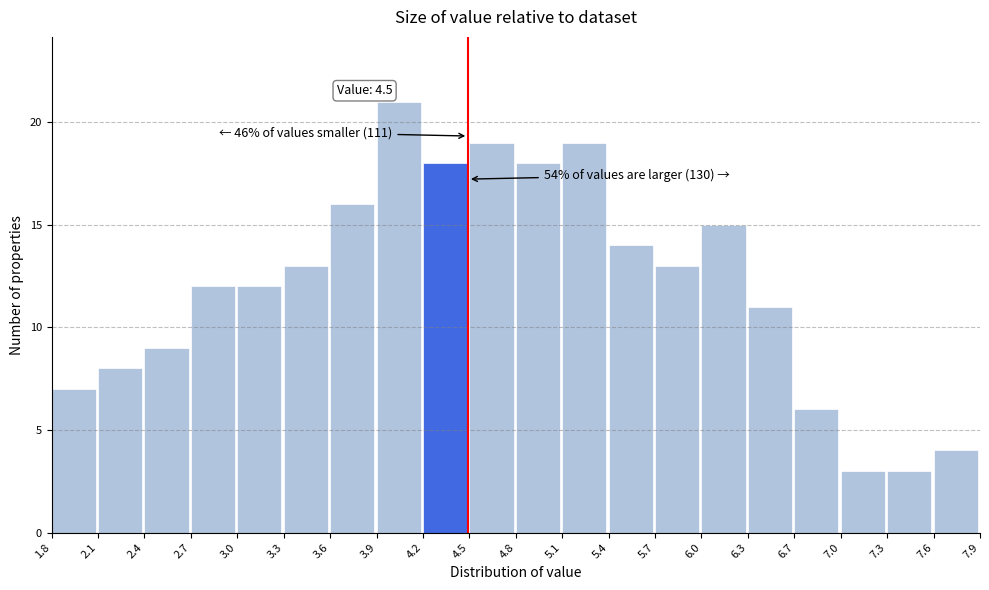

Which range on the x-axis has the tallest bar?

3.9 to 4.2